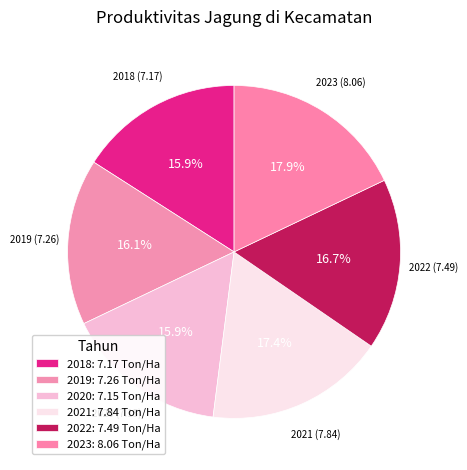

Does 2021 account for over 50% of the chart?

No